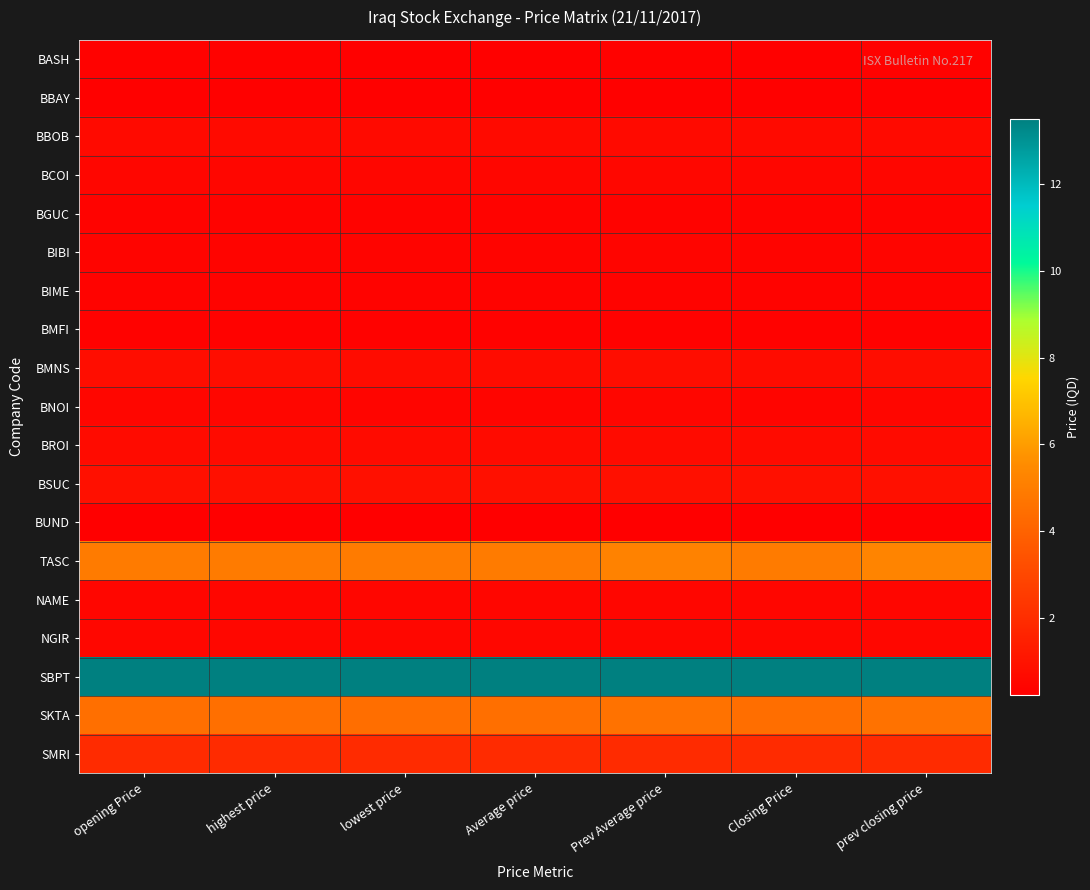

Reading right to left, transcribe all the data shown in this chart.

BASH: prev closing price=0.3	Closing Price=0.3	Prev Average price=0.3	Average price=0.3	lowest price=0.3	highest price=0.3	opening Price=0.3
BBAY: prev closing price=0.3	Closing Price=0.3	Prev Average price=0.3	Average price=0.3	lowest price=0.3	highest price=0.3	opening Price=0.3
BBOB: prev closing price=0.6	Closing Price=0.6	Prev Average price=0.6	Average price=0.6	lowest price=0.6	highest price=0.6	opening Price=0.6
BCOI: prev closing price=0.5	Closing Price=0.5	Prev Average price=0.5	Average price=0.5	lowest price=0.5	highest price=0.5	opening Price=0.5
BGUC: prev closing price=0.4	Closing Price=0.4	Prev Average price=0.4	Average price=0.4	lowest price=0.4	highest price=0.4	opening Price=0.4
BIBI: prev closing price=0.5	Closing Price=0.4	Prev Average price=0.5	Average price=0.4	lowest price=0.4	highest price=0.4	opening Price=0.4
BIME: prev closing price=0.4	Closing Price=0.4	Prev Average price=0.4	Average price=0.4	lowest price=0.4	highest price=0.4	opening Price=0.4
BMFI: prev closing price=0.3	Closing Price=0.3	Prev Average price=0.3	Average price=0.3	lowest price=0.3	highest price=0.3	opening Price=0.3
BMNS: prev closing price=0.8	Closing Price=0.8	Prev Average price=0.8	Average price=0.8	lowest price=0.8	highest price=0.8	opening Price=0.8
BNOI: prev closing price=0.5	Closing Price=0.5	Prev Average price=0.5	Average price=0.5	lowest price=0.5	highest price=0.5	opening Price=0.5
BROI: prev closing price=0.7	Closing Price=0.7	Prev Average price=0.7	Average price=0.7	lowest price=0.7	highest price=0.7	opening Price=0.7
BSUC: prev closing price=0.9	Closing Price=0.9	Prev Average price=0.9	Average price=0.9	lowest price=0.9	highest price=0.9	opening Price=0.9
BUND: prev closing price=0.2	Closing Price=0.2	Prev Average price=0.2	Average price=0.2	lowest price=0.2	highest price=0.2	opening Price=0.2
TASC: prev closing price=5.2	Closing Price=5.0	Prev Average price=5.2	Average price=5.0	lowest price=5.0	highest price=5.0	opening Price=5.0
NAME: prev closing price=0.5	Closing Price=0.5	Prev Average price=0.5	Average price=0.5	lowest price=0.5	highest price=0.5	opening Price=0.5
NGIR: prev closing price=0.6	Closing Price=0.6	Prev Average price=0.6	Average price=0.5	lowest price=0.5	highest price=0.6	opening Price=0.5
SBPT: prev closing price=13.5	Closing Price=13.5	Prev Average price=13.5	Average price=13.5	lowest price=13.5	highest price=13.5	opening Price=13.5
SKTA: prev closing price=4.6	Closing Price=4.5	Prev Average price=4.6	Average price=4.5	lowest price=4.5	highest price=4.5	opening Price=4.5
SMRI: prev closing price=1.9	Closing Price=1.9	Prev Average price=1.9	Average price=1.9	lowest price=1.9	highest price=1.9	opening Price=1.9